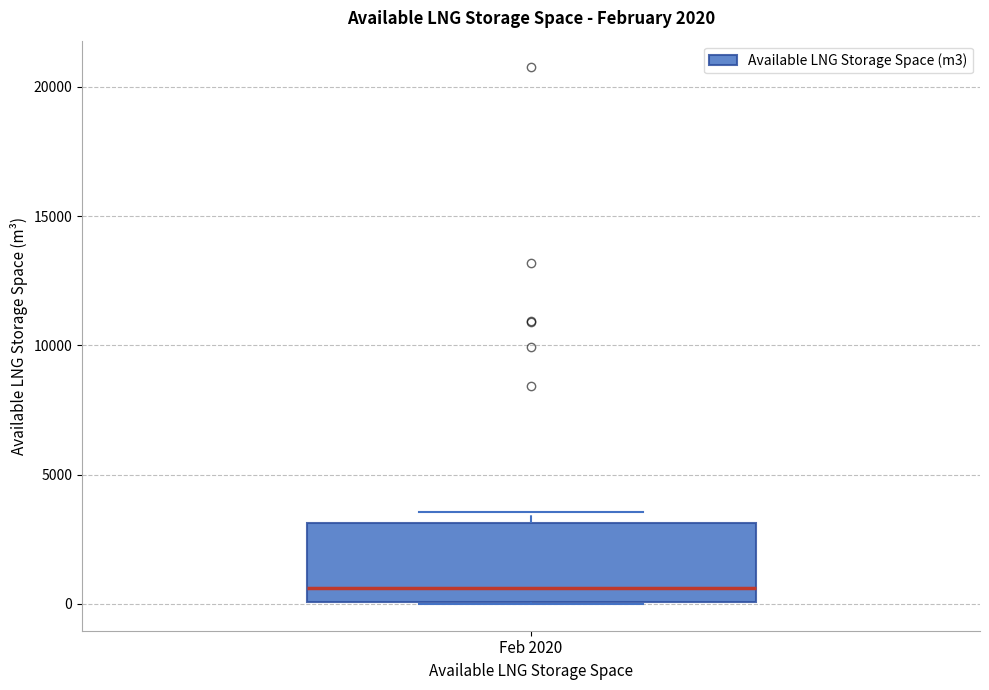

Read this box plot against the y-axis: the position of the median line, the range covered by the box, and the ends of both whiskers. The values are not printed on the chart, so give them approximately, as read against the axis.

median 500, box 0 to 3000, whiskers 0 to 3500